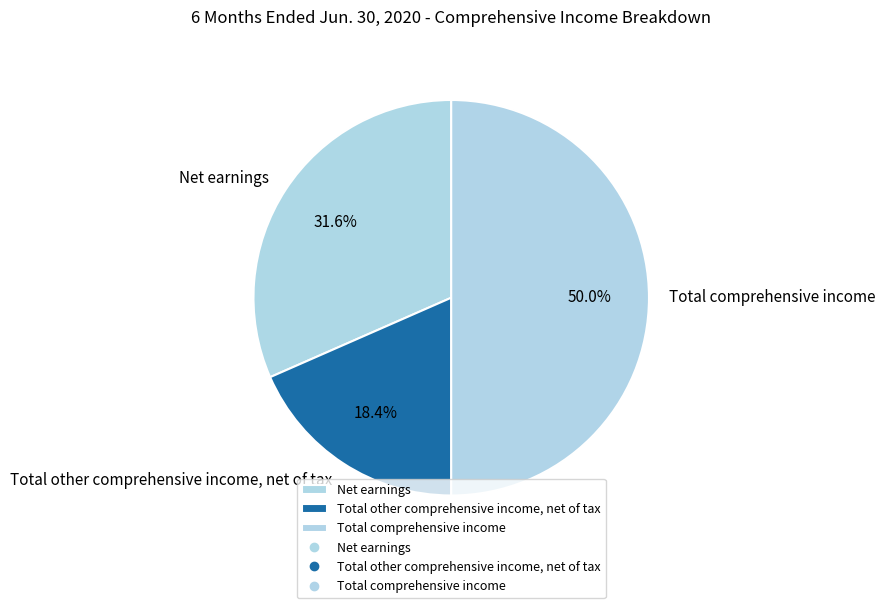

What is the smallest slice in the pie chart?

Total other comprehensive income, net of tax